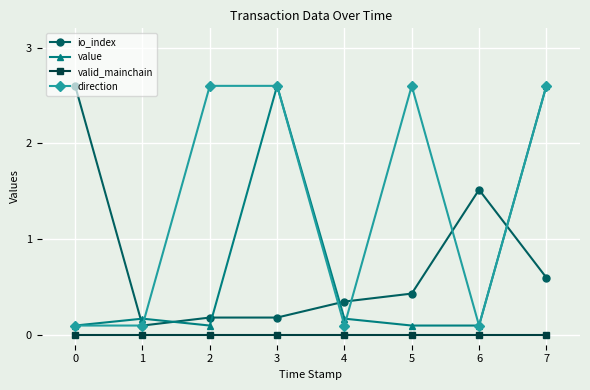

What is the total value across all series at 7?

5.8